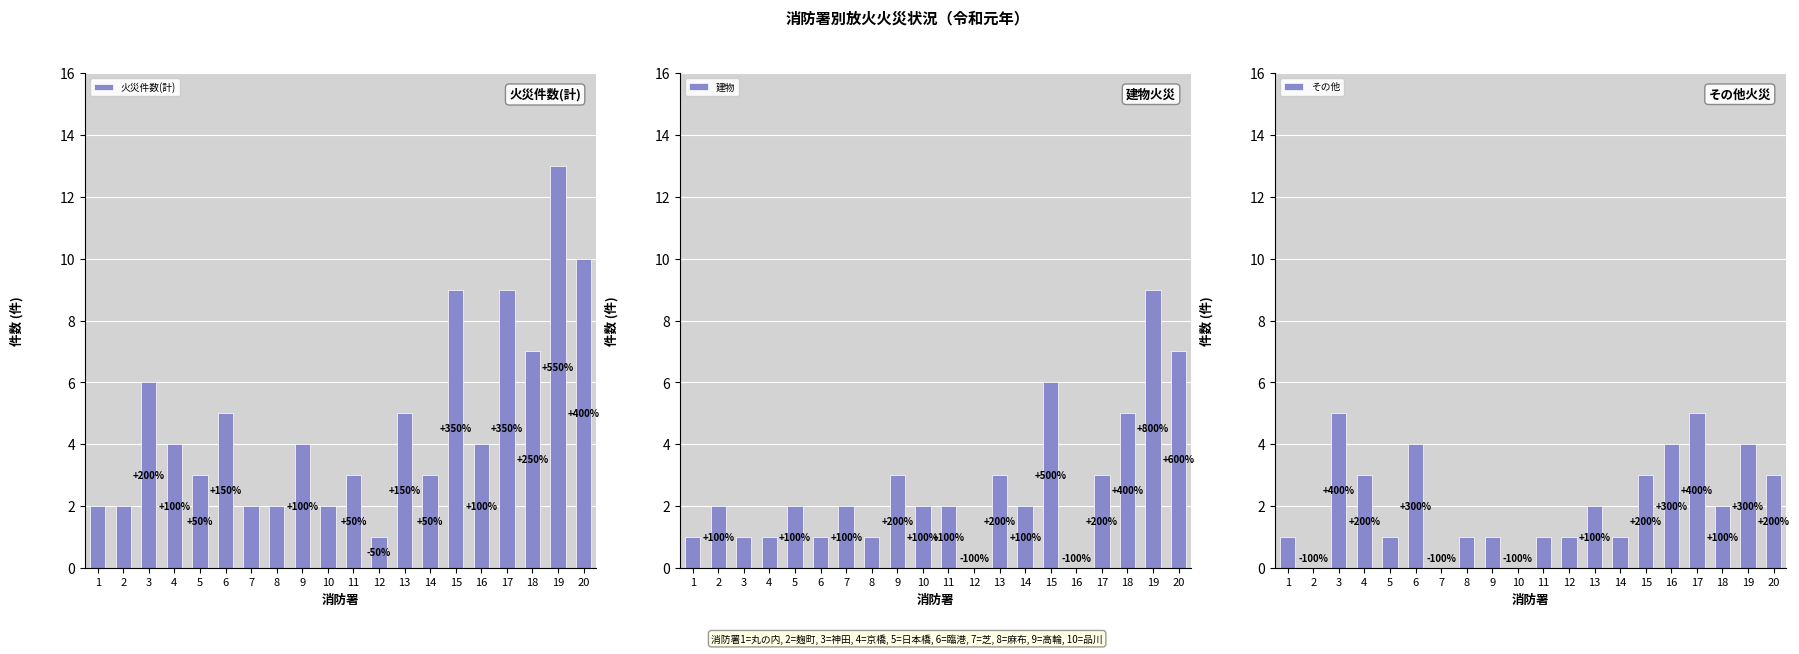

Rank the series by their average value, from lowest to highest.

その他, 建物, 火災件数(計)